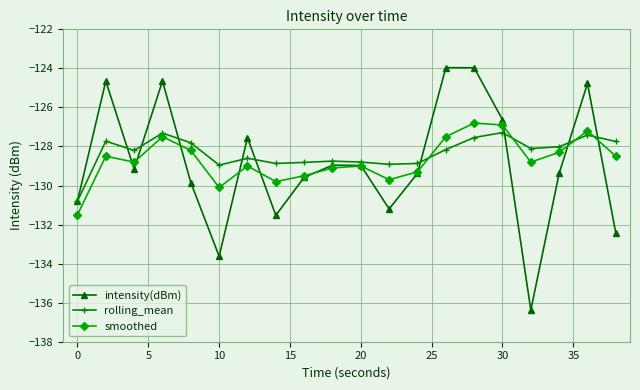

What is the difference between the maximum and minimum values in the smoothed series?

4.7